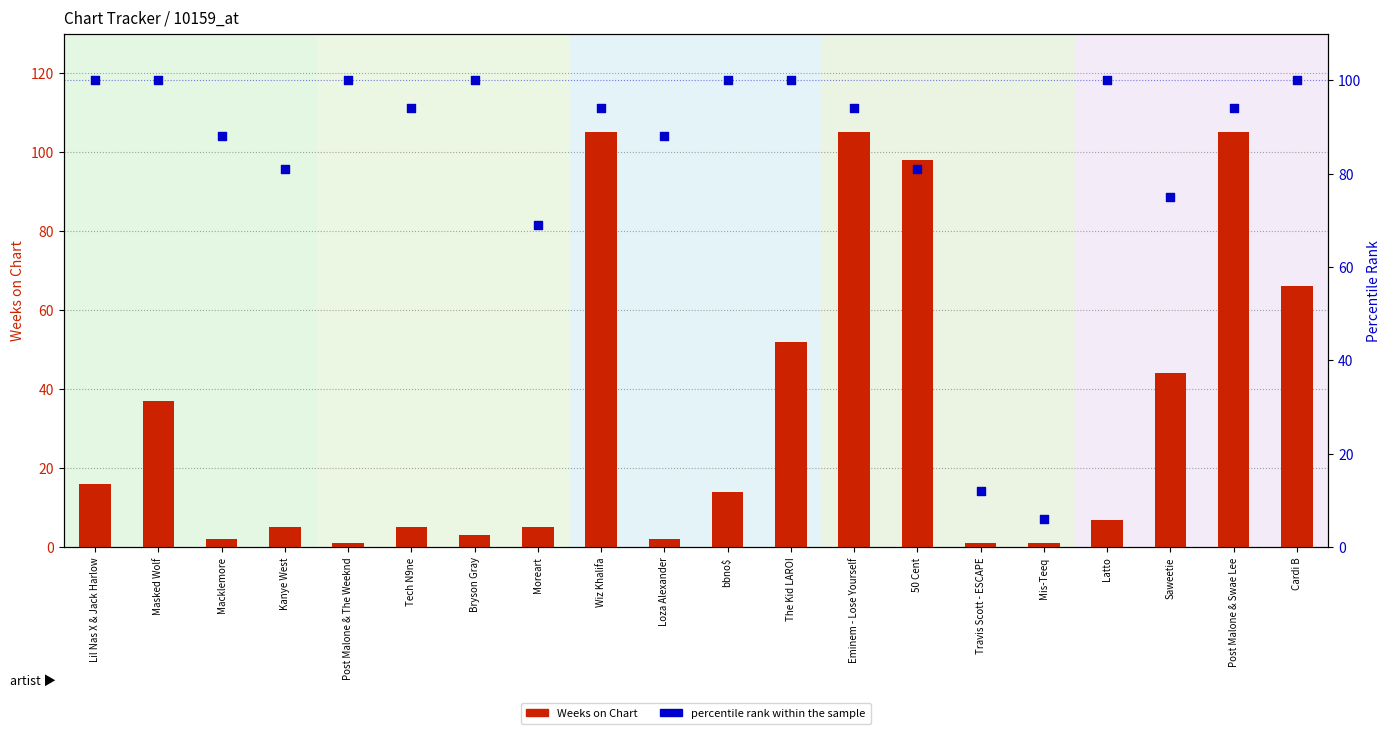

Is the value of percentile rank within the sample at Latto greater than the value of Weeks on Chart at Tech N9ne?

Yes